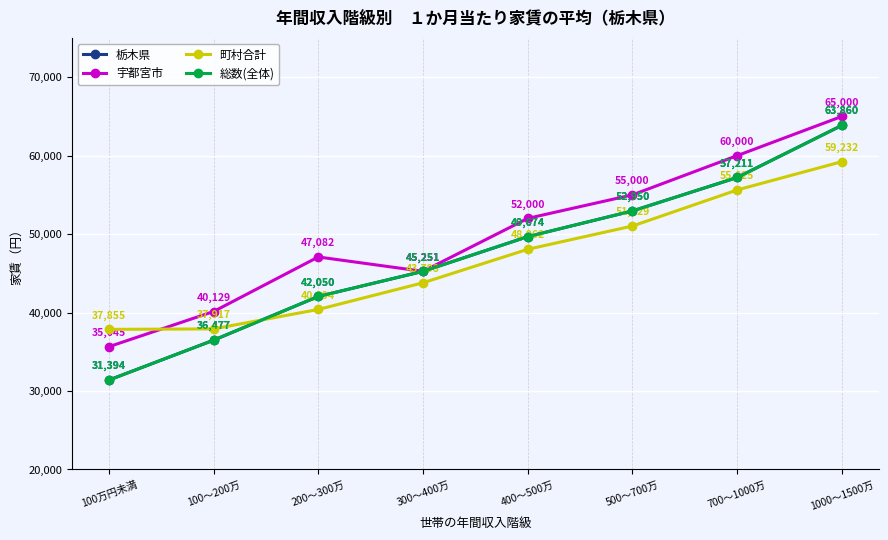

What is the maximum value shown in the chart?

65000